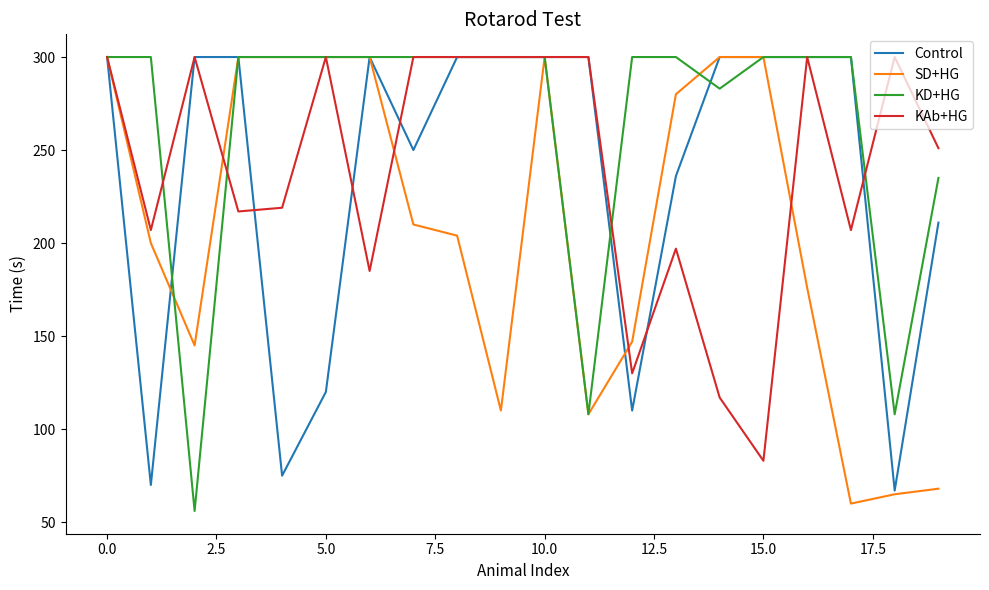

Does the chart have visible grid lines?

No